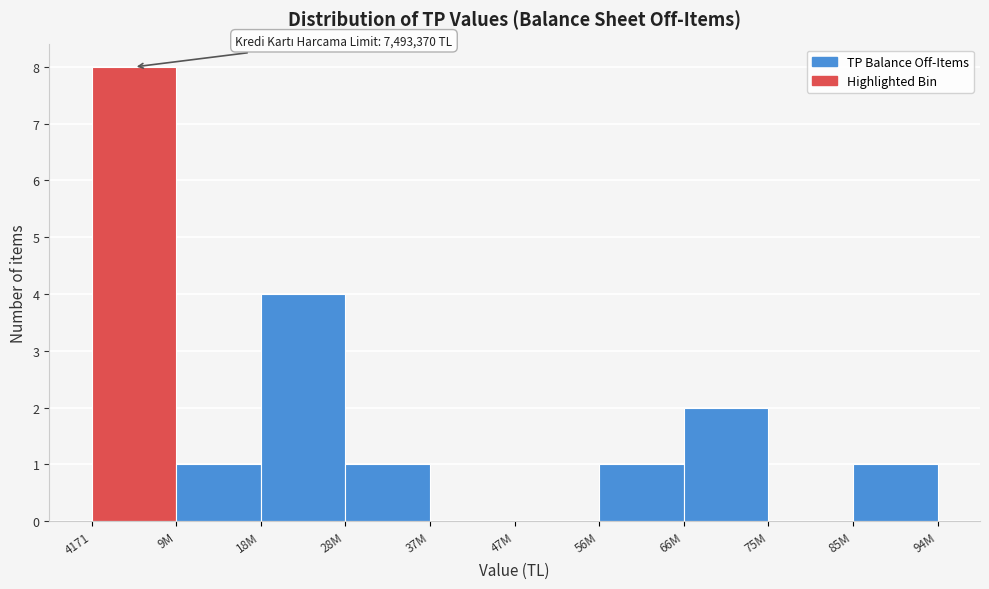

Reading left to right, transcribe all the data shown in this chart.

4171=8	9M=1	18M=4	28M=1	37M=0	47M=0	56M=1	66M=2	75M=0	85M=1